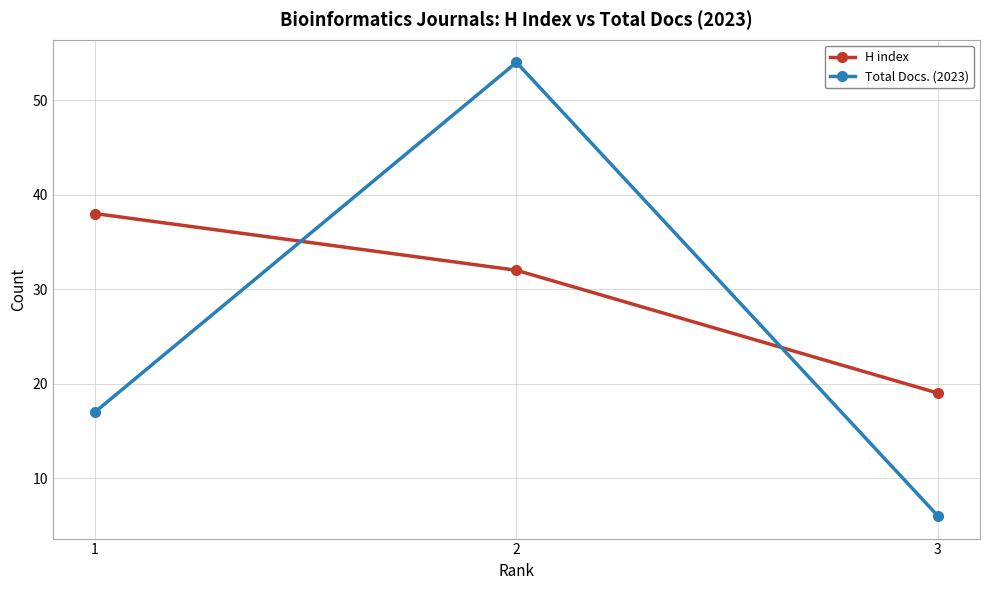

Rank the categories by H index value from highest to lowest.

1, 2, 3